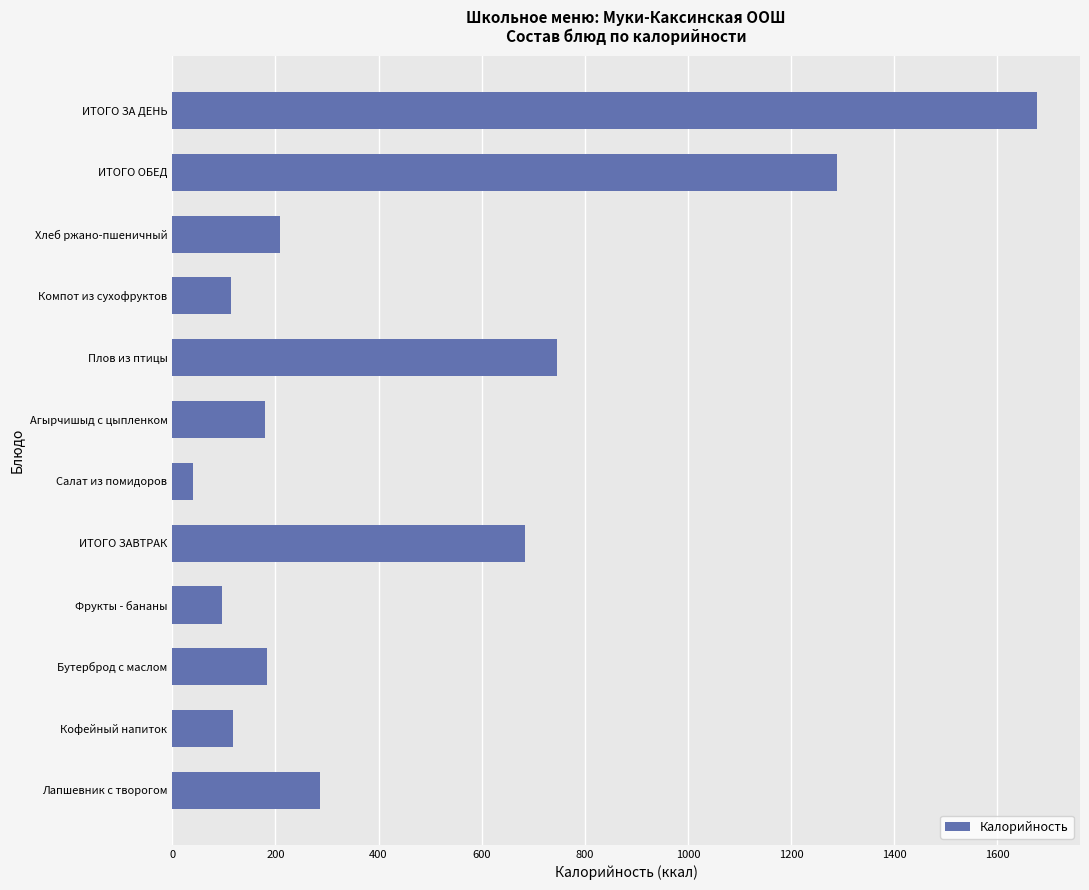

Is it true that the value at Кофейный напиток is 38.9?

False